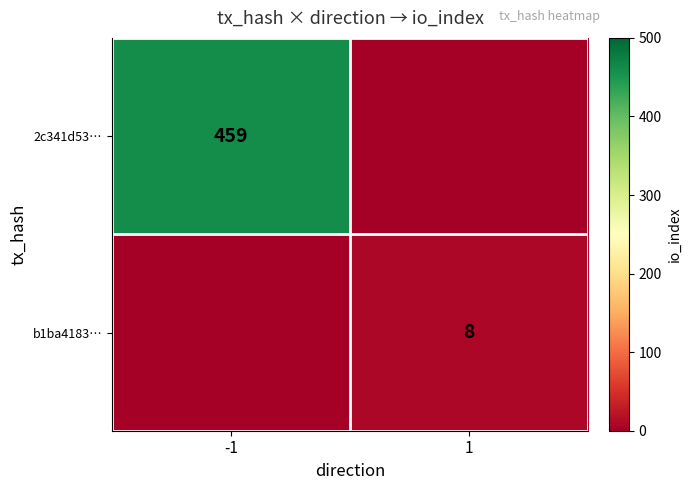

What is the difference between the highest and lowest values at -1?

459